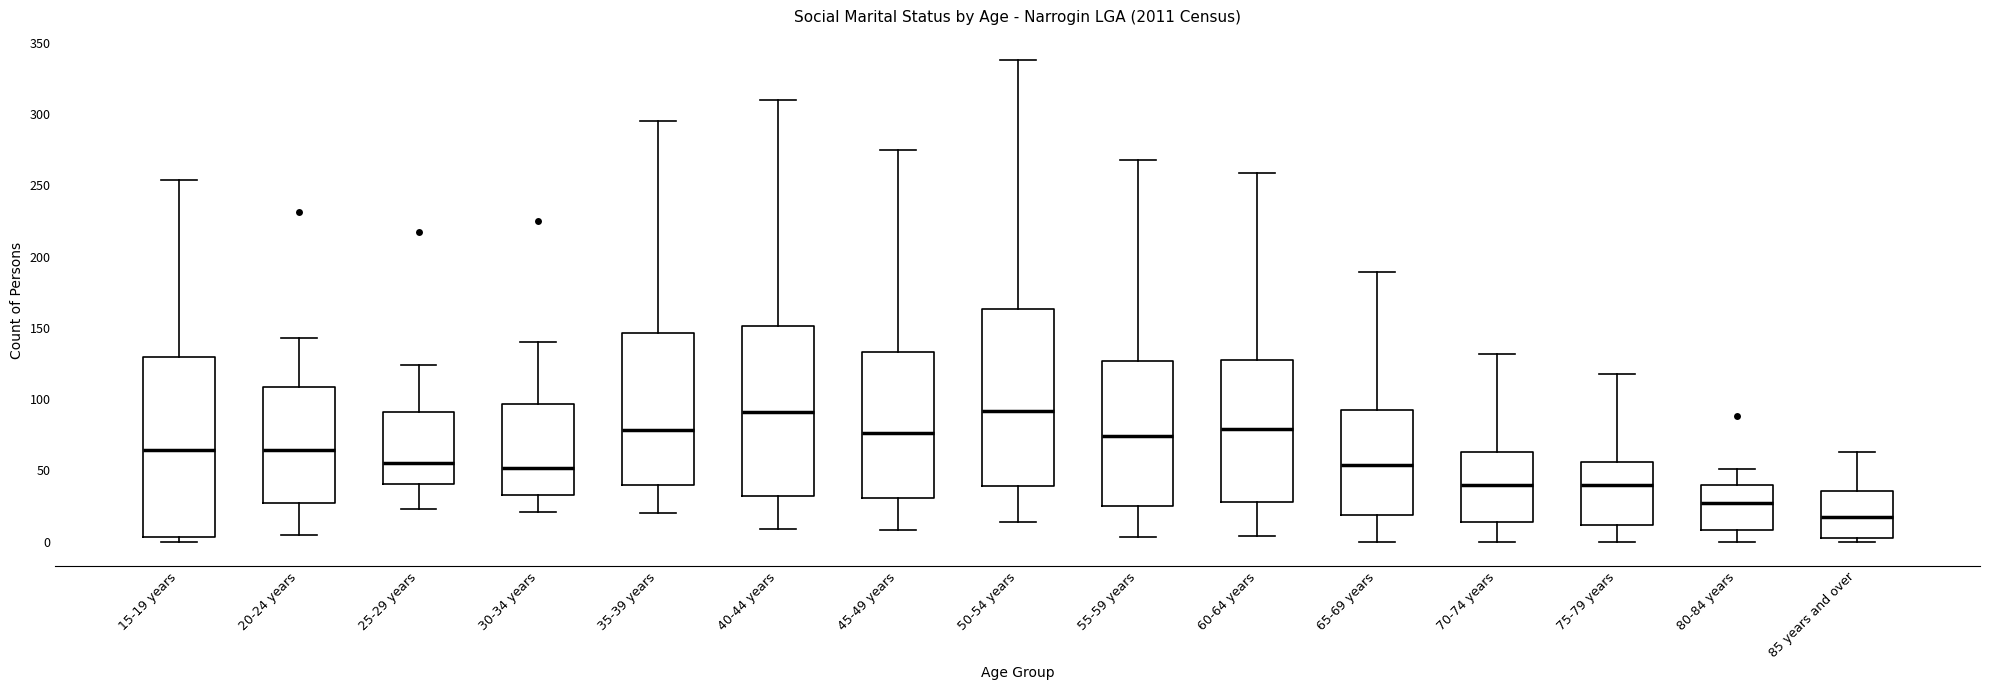

Reading left to right, transcribe this box plot: for each box, give where its median line is, the range the box spans, and where its two whiskers end, as read against the y-axis. The values are not printed on the chart, so give them approximately, as read against the axis.

15-19 years: median 65, box 5 to 130, whiskers 0 to 255
20-24 years: median 65, box 30 to 110, whiskers 5 to 145
25-29 years: median 55, box 40 to 90, whiskers 25 to 125
30-34 years: median 50, box 35 to 95, whiskers 20 to 140
35-39 years: median 80, box 40 to 145, whiskers 20 to 295
40-44 years: median 90, box 30 to 150, whiskers 10 to 310
45-49 years: median 75, box 30 to 135, whiskers 10 to 275
50-54 years: median 90, box 40 to 165, whiskers 15 to 340
55-59 years: median 75, box 25 to 125, whiskers 5 to 270
60-64 years: median 80, box 30 to 130, whiskers 5 to 260
65-69 years: median 55, box 20 to 95, whiskers 0 to 190
70-74 years: median 40, box 15 to 65, whiskers 0 to 130
75-79 years: median 40, box 10 to 55, whiskers 0 to 120
80-84 years: median 25, box 10 to 40, whiskers 0 to 50
85 years and over: median 20, box 0 to 35, whiskers 0 (just below the box's lower edge) to 65